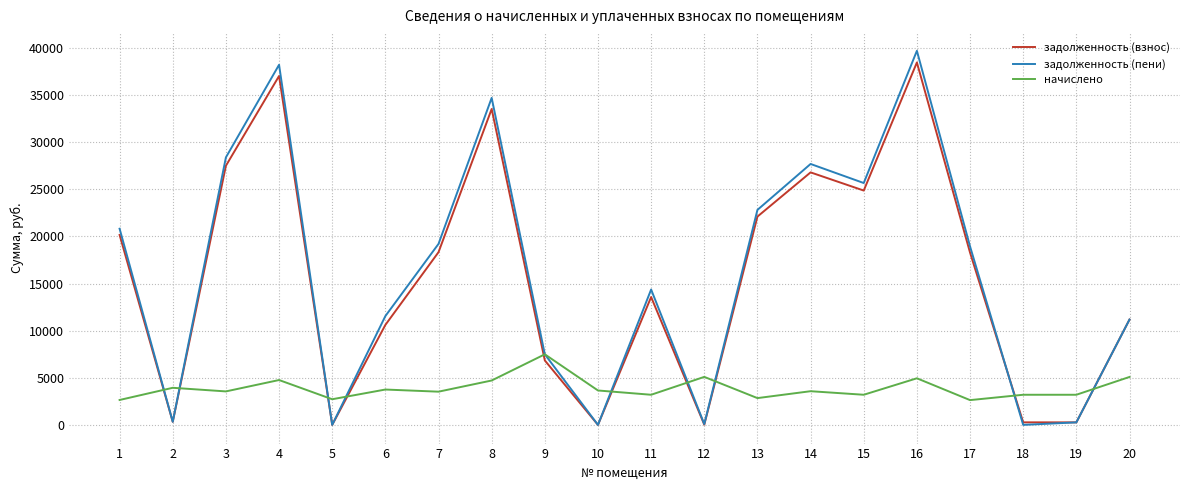

What is the sum of all начислено values?

77689.4